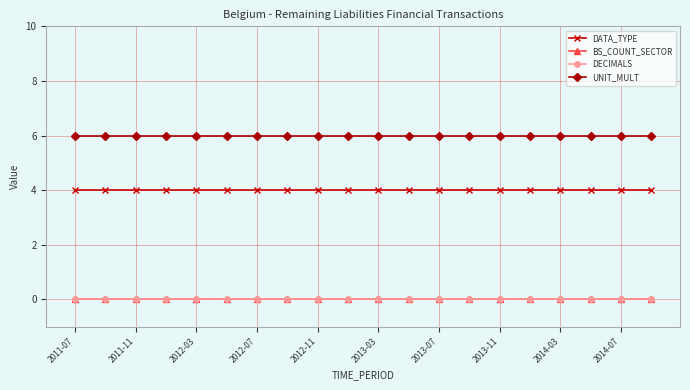

Is this an area chart (filled region under the line)?

No